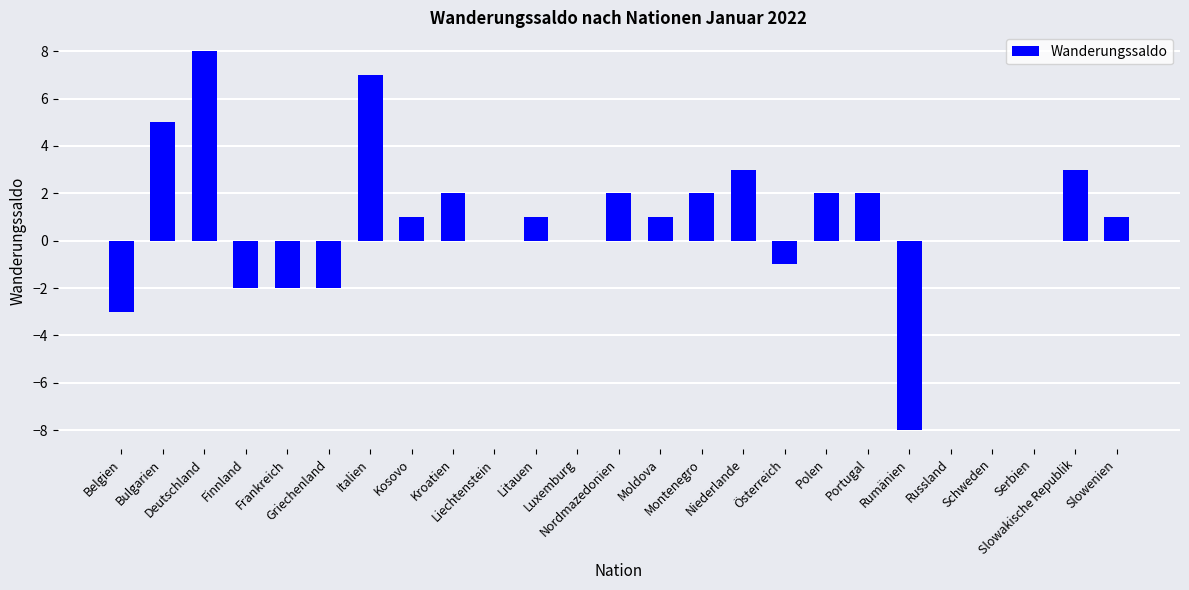

How many data points does each series have?

25